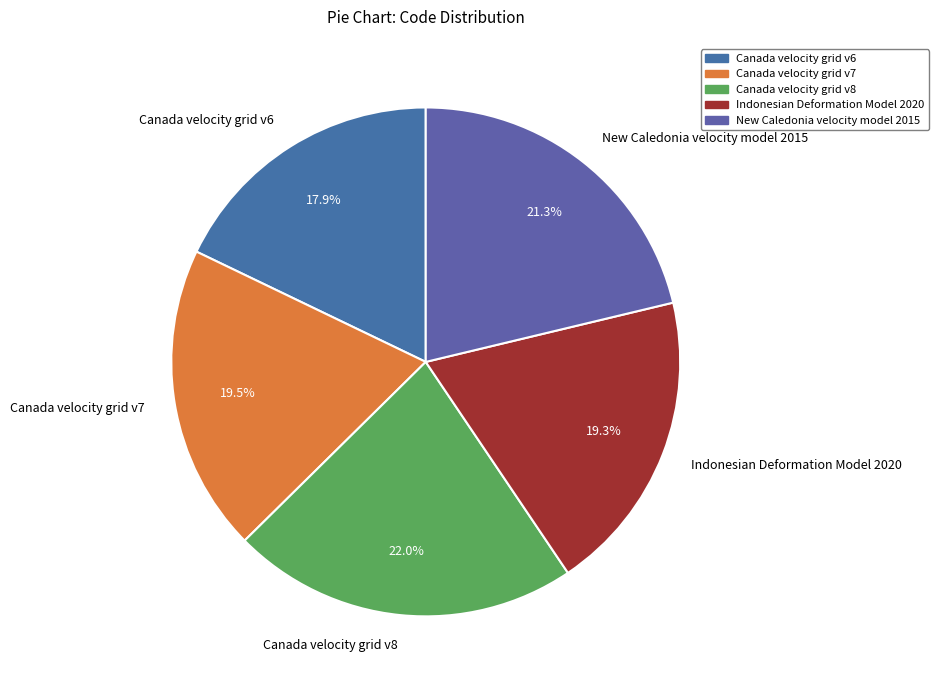

What is the smallest slice in the pie chart?

Canada velocity grid v6